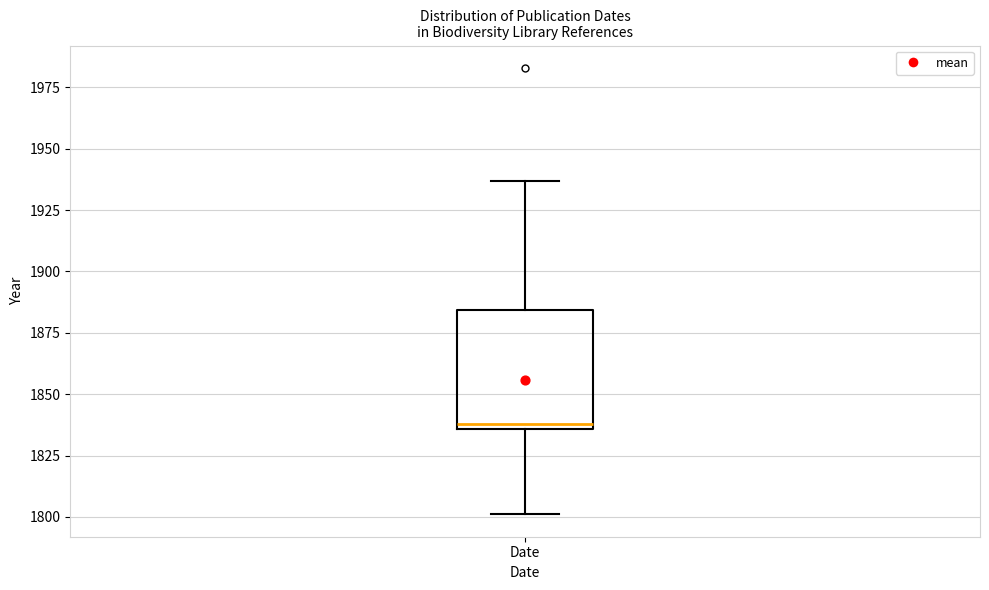

Transcribe this box plot: give where the median line is, the range the box spans, and where the two whiskers end, as read against the y-axis. The values are not printed on the chart, so give them approximately, as read against the axis.

median 1840, box 1835 to 1885, whiskers 1800 to 1935